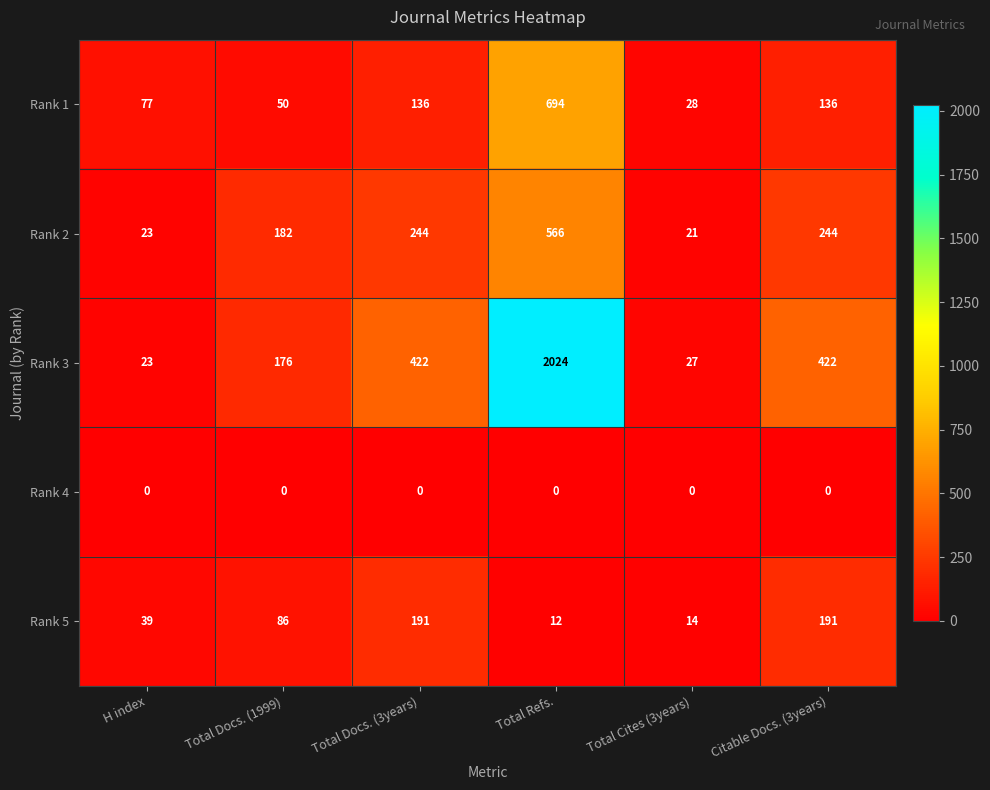

True or false: Rank 2 has a value of 299 at Total Docs. (1999).

False